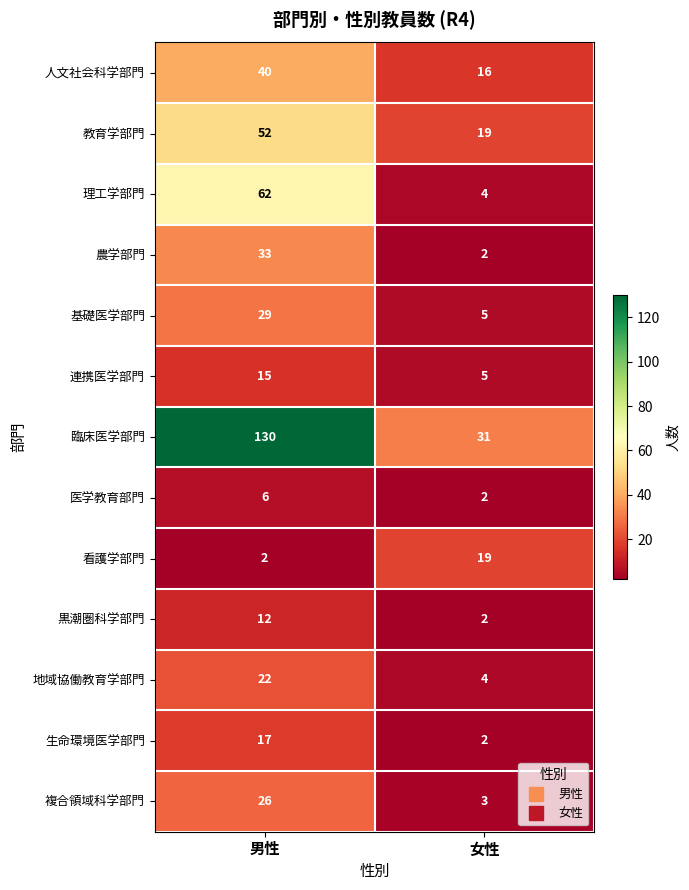

Reading left to right, what are all the values shown in this chart?

人文社会科学部門: 40	16
教育学部門: 52	19
理工学部門: 62	4
農学部門: 33	2
基礎医学部門: 29	5
連携医学部門: 15	5
臨床医学部門: 130	31
医学教育部門: 6	2
看護学部門: 2	19
黒潮圏科学部門: 12	2
地域協働教育学部門: 22	4
生命環境医学部門: 17	2
複合領域科学部門: 26	3